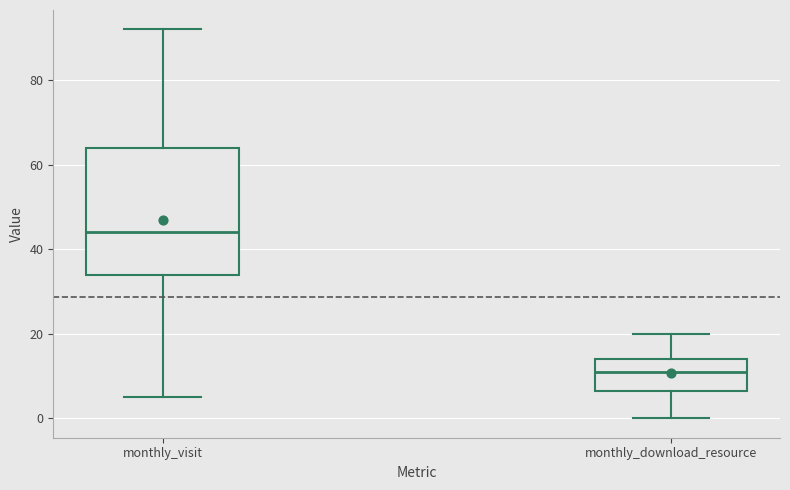

Reading left to right, transcribe this box plot: for each box, give where its median line is, the range the box spans, and where its two whiskers end, as read against the y-axis. The values are not printed on the chart, so give them approximately, as read against the axis.

monthly_visit: median 44, box 34 to 64, whiskers 6 to 92
monthly_download_resource: median 12, box 6 to 14, whiskers 0 to 20